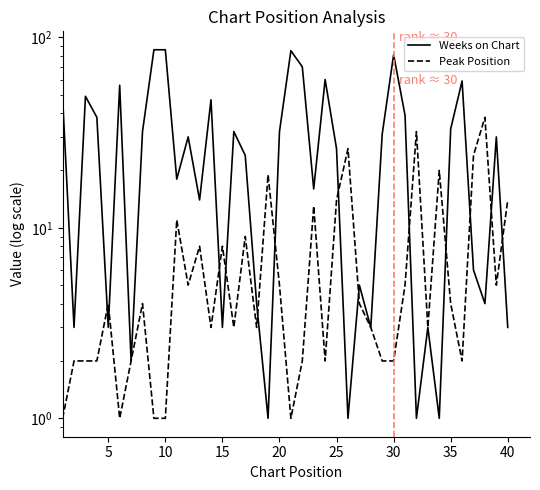

Rank the series by their maximum value, from highest to lowest.

Weeks on Chart, Peak Position